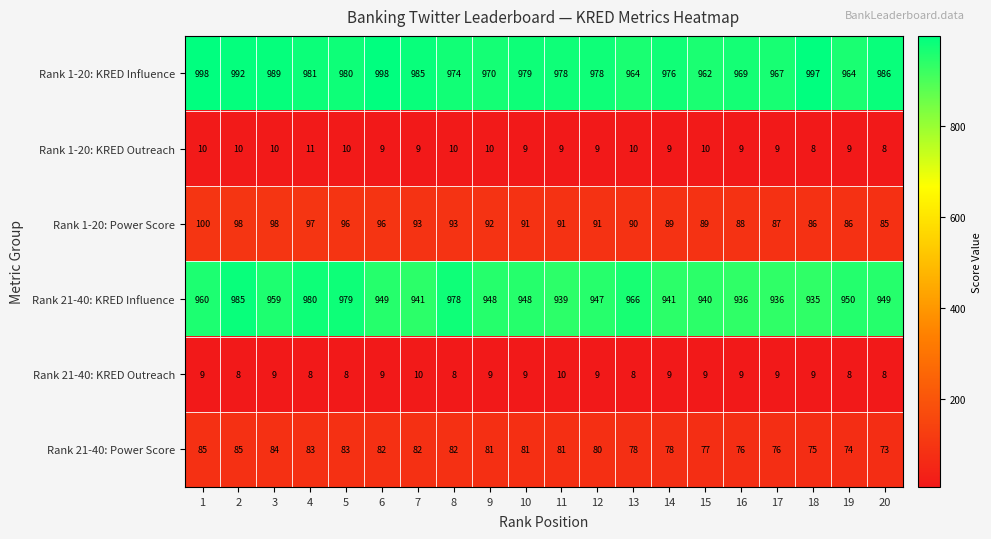

What is the total value across all series at 18?

2110